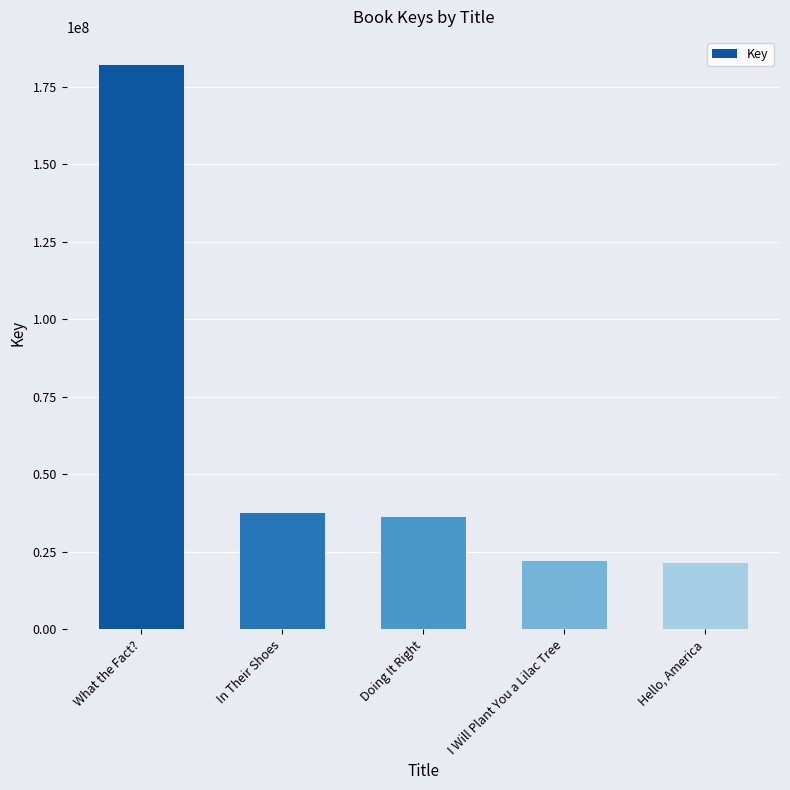

Rank the categories by value from highest to lowest.

What the Fact?, In Their Shoes, Doing It Right, I Will Plant You a Lilac Tree, Hello, America